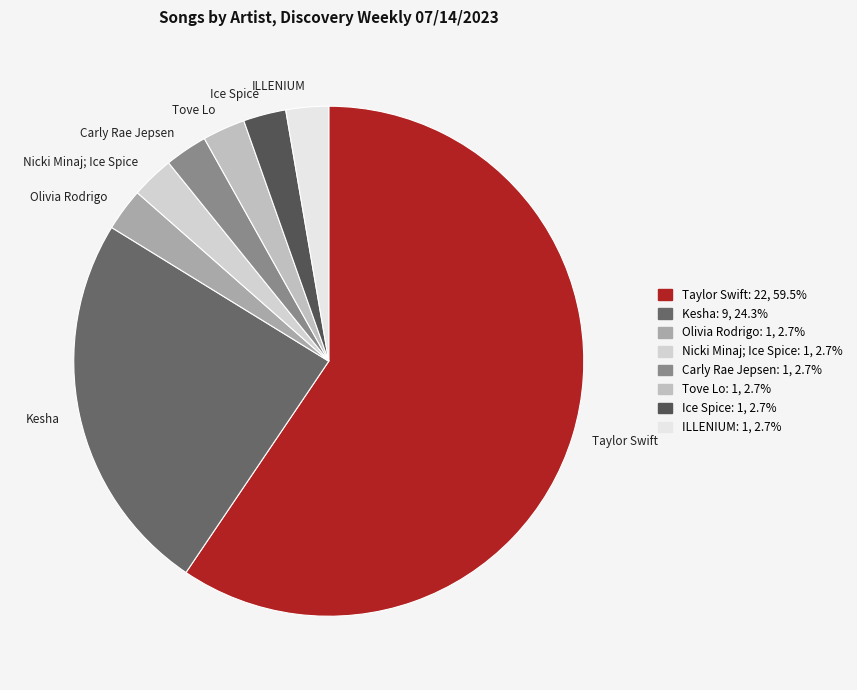

Does Taylor Swift account for over 50% of the chart?

Yes